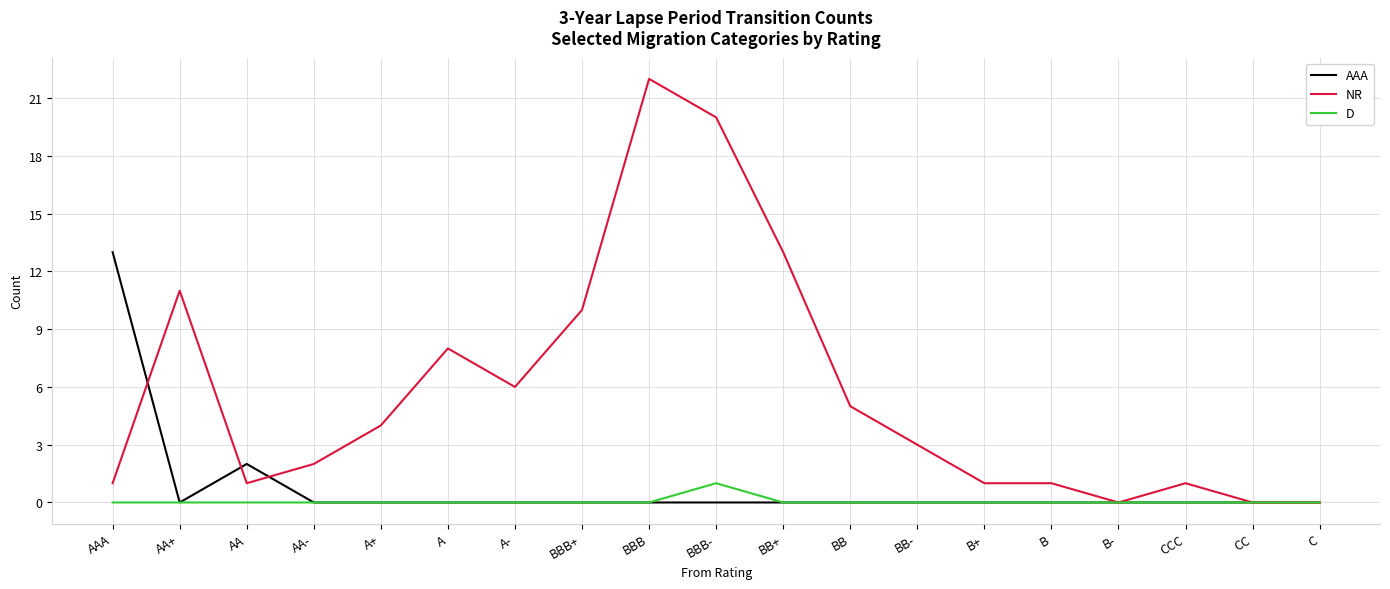

What position from the right is BBB-?

10